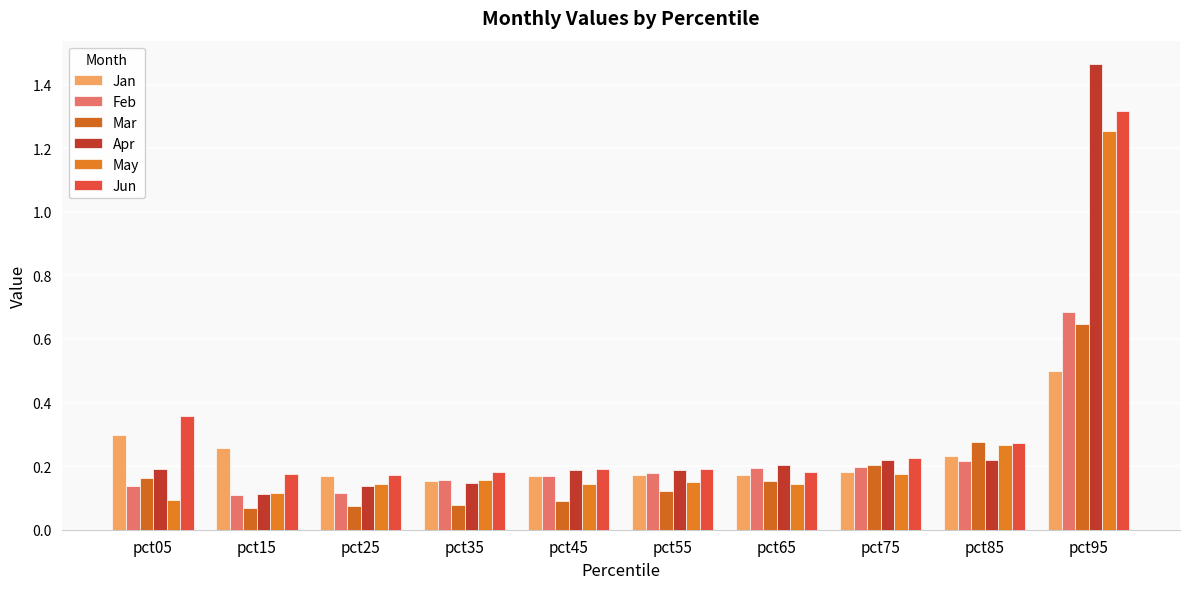

Between pct15 and pct25, which series saw the biggest shift?

Jan